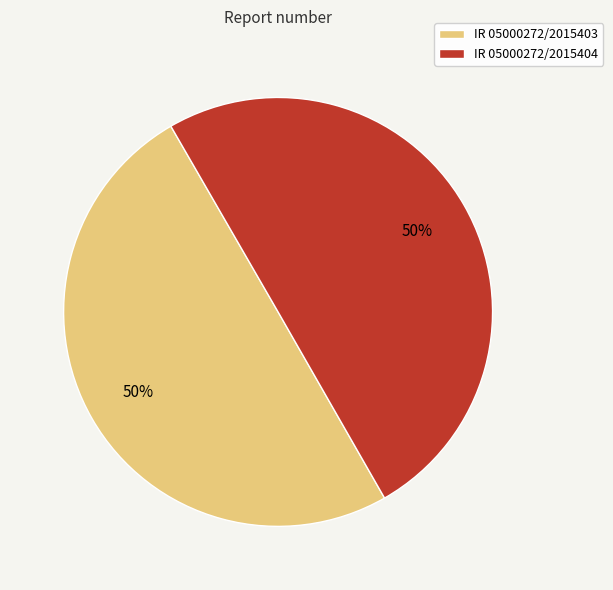

Is the sum of IR 05000272/2015404 and IR 05000272/2015403 greater than half?

Yes